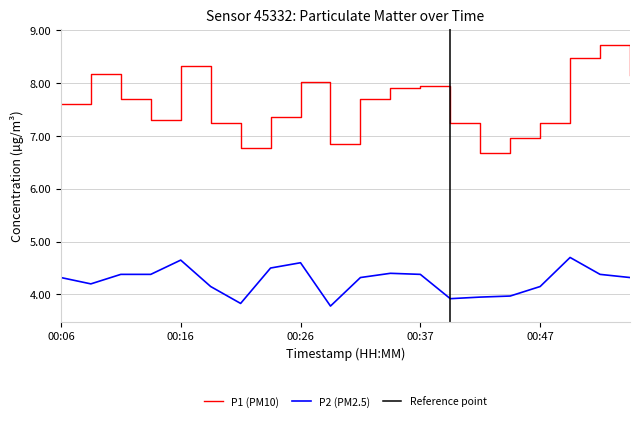

Is the value of P2 at 00:29 greater than the value of P1 at 00:29?

No